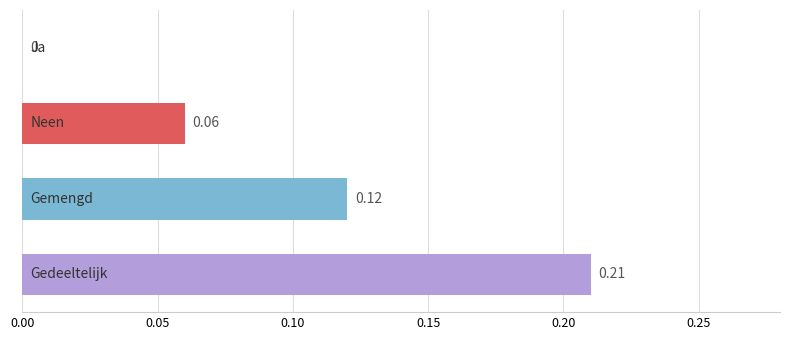

Count the number of data series in this chart.

1